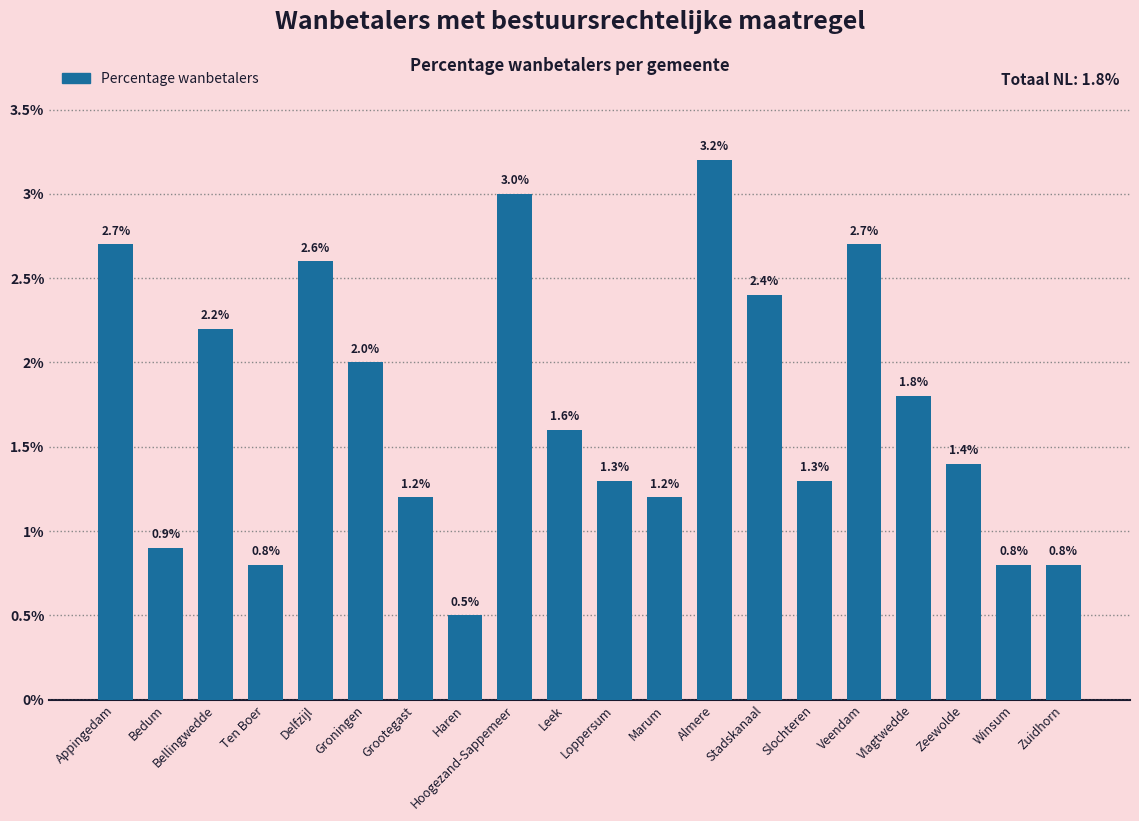

The value at Veendam is 1.0. True or false?

False